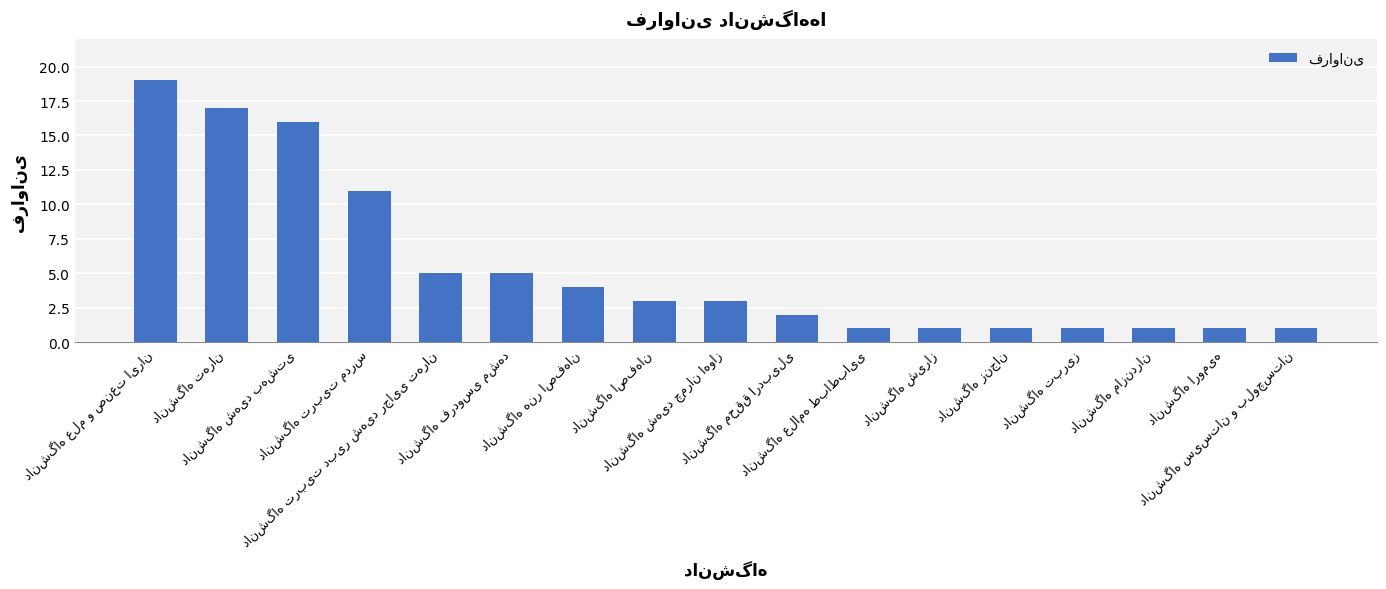

What is the maximum value shown in the chart?

19